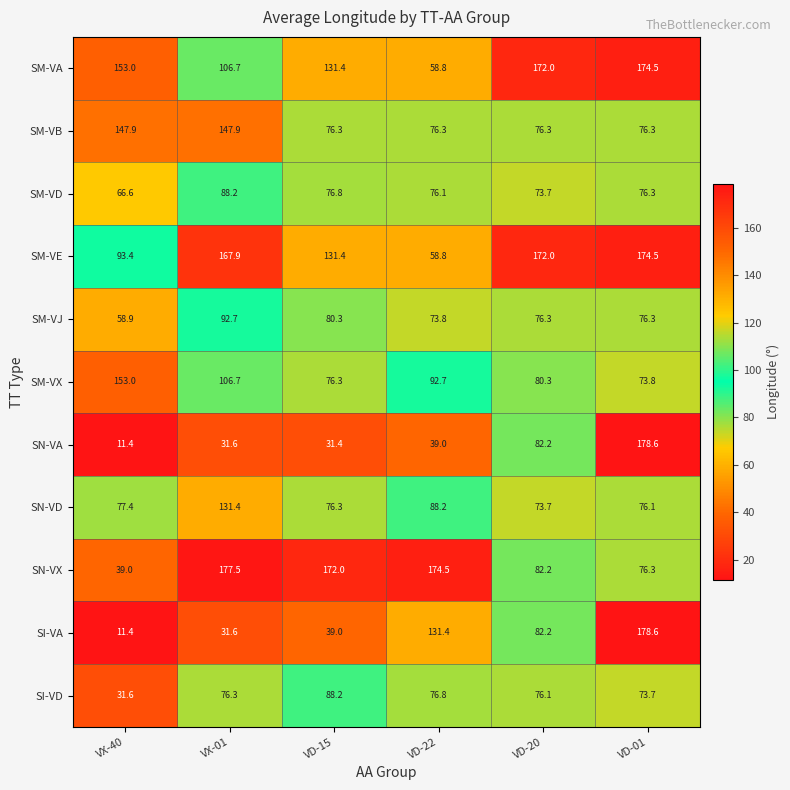

At which label does SI-VA first exceed 82?

VD-22